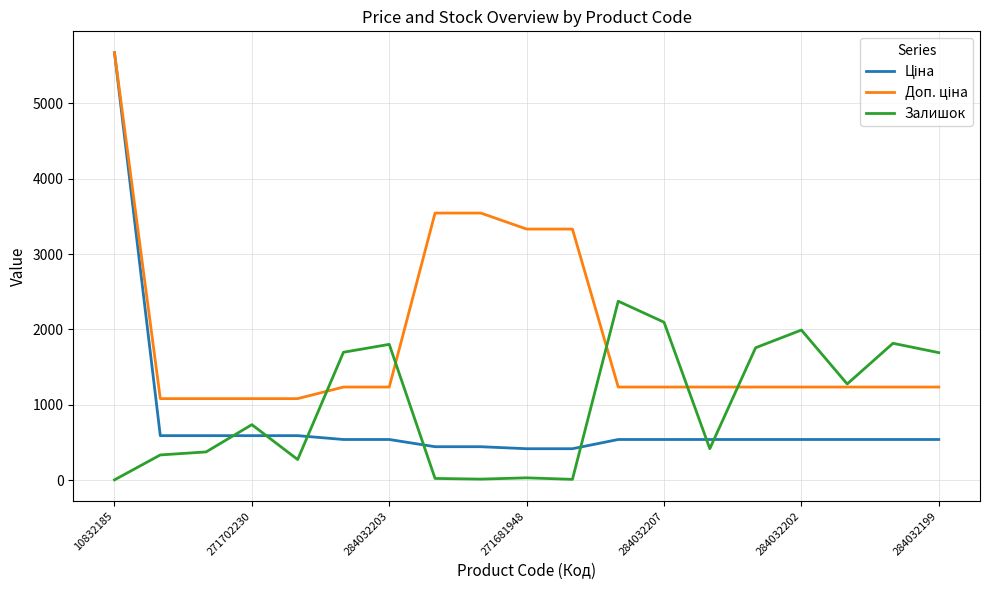

How many series are shown in this chart?

3